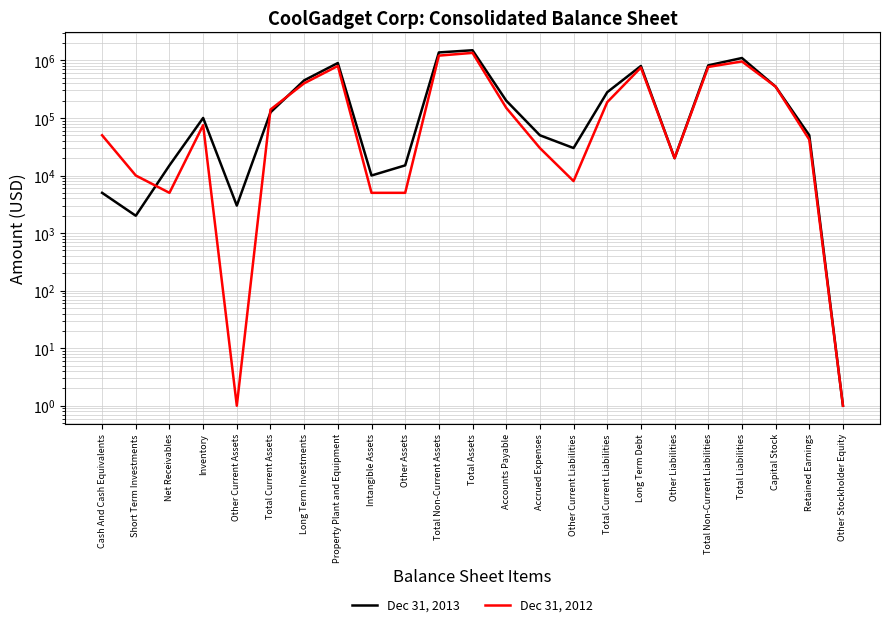

How many times do Dec 31, 2013 and Dec 31, 2012 cross each other?

3